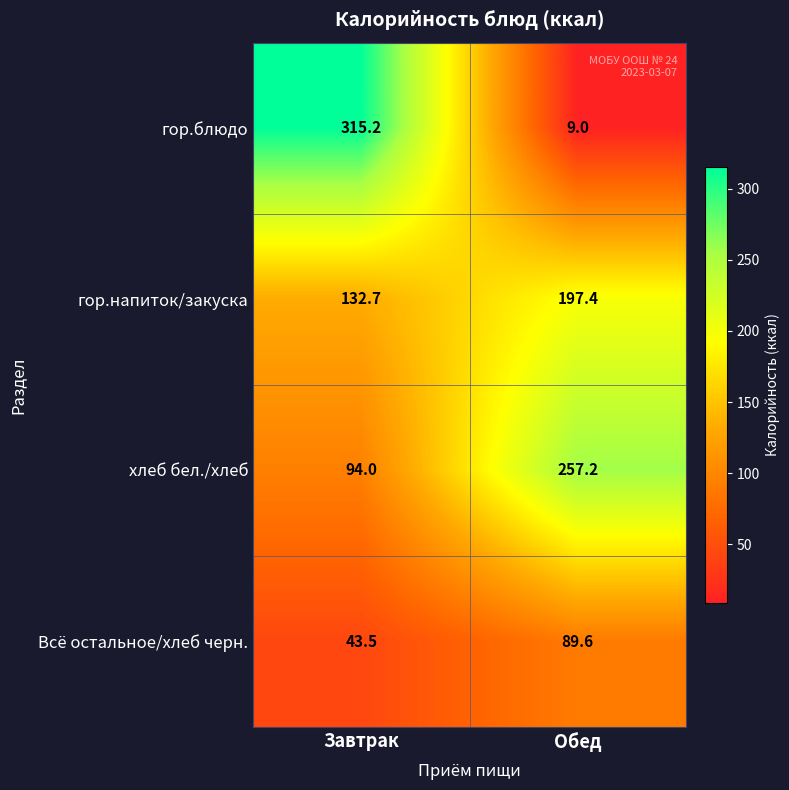

Between Завтрак and Обед, which series saw the biggest shift?

гор.блюдо